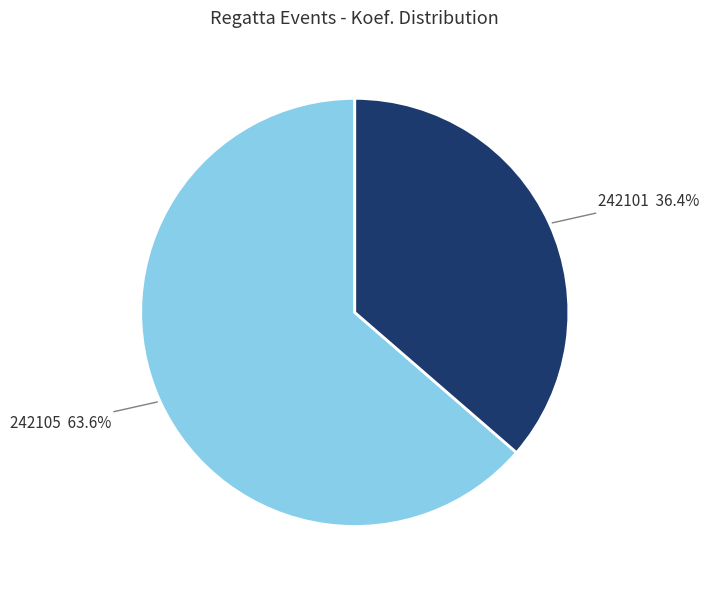

How many slices are in this pie chart?

2